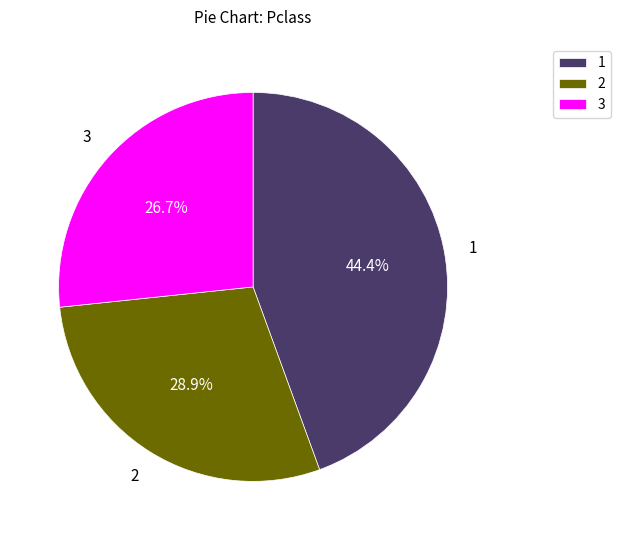

Which slice is the smallest?

3